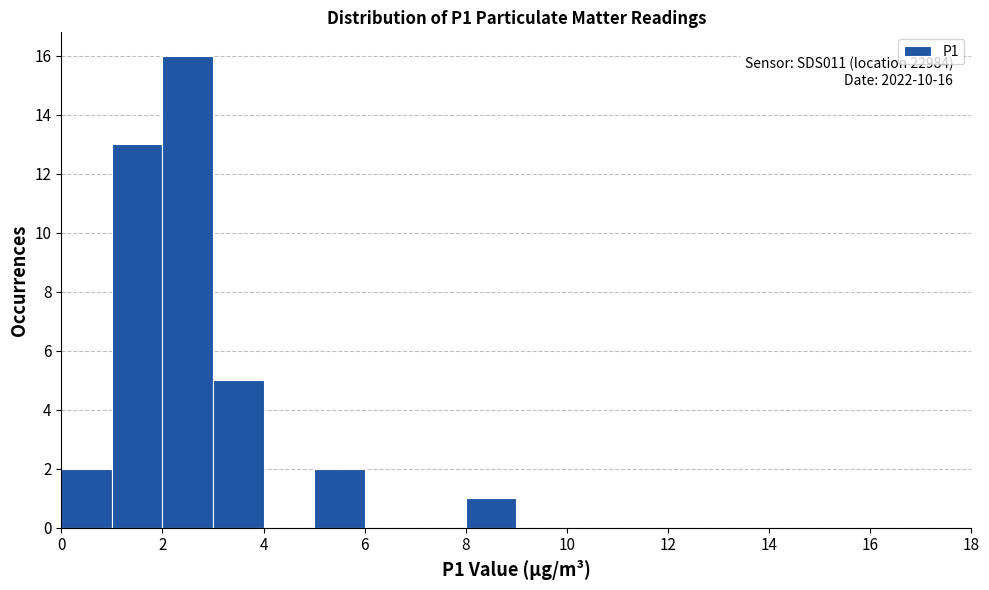

Over which range of the x-axis is the bar tallest?

2 to 3